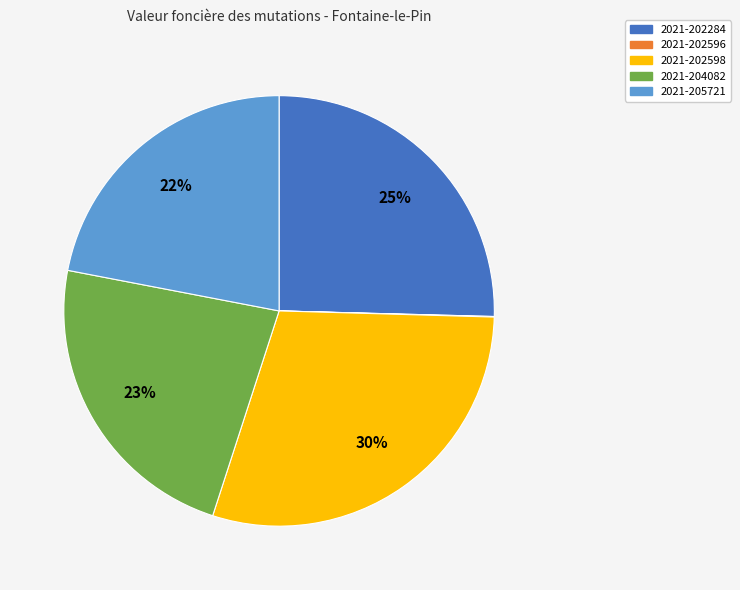

Which slice is the largest?

2021-202598